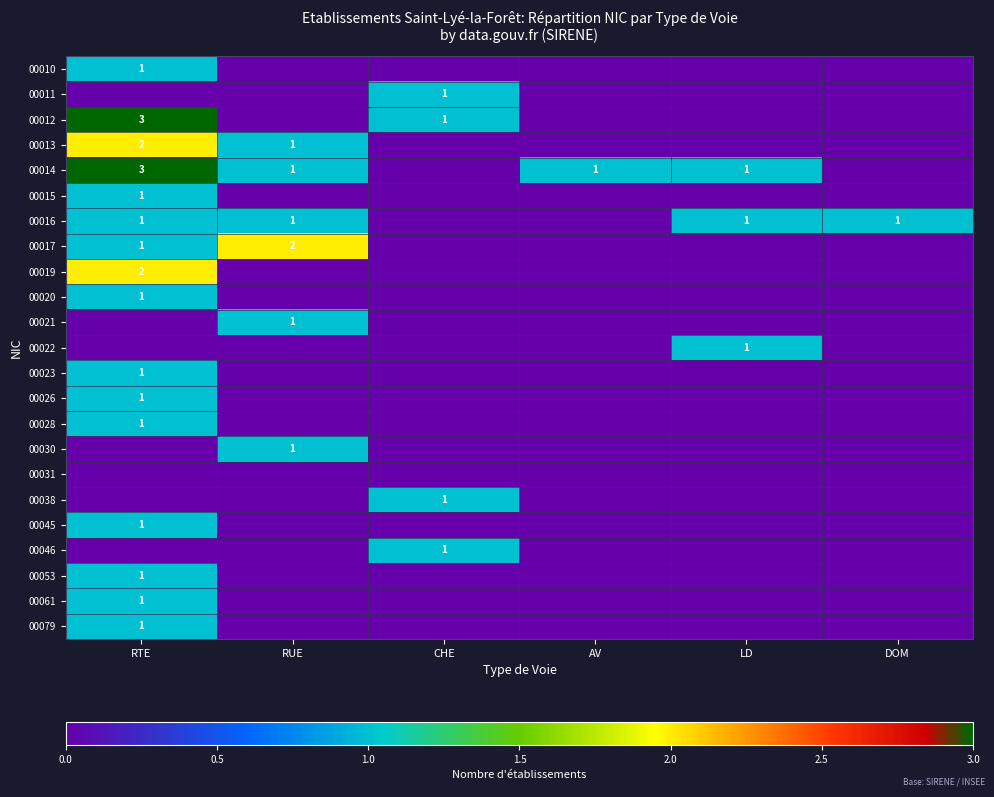

Is it true that 00016 equals 0 at DOM?

False